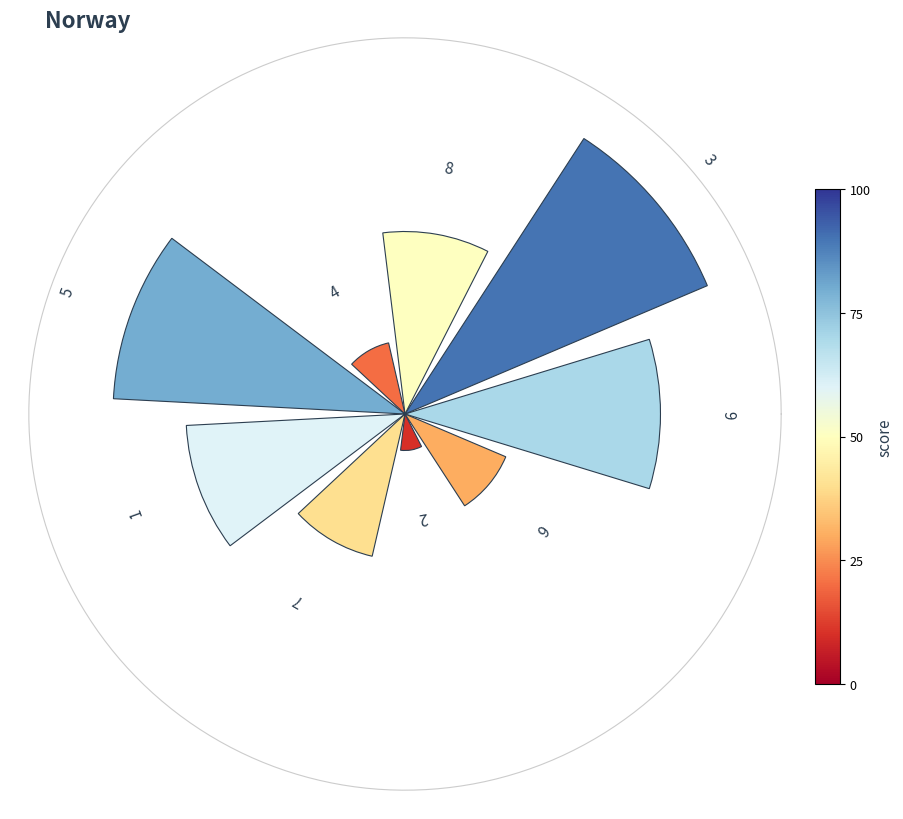

Is it true that 4 is 24% of the pie?

False